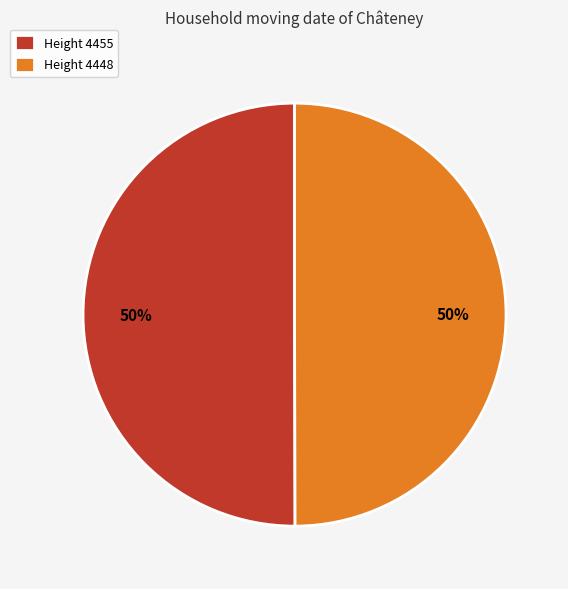

True or false: Height 4448 accounts for 50% of the total.

True